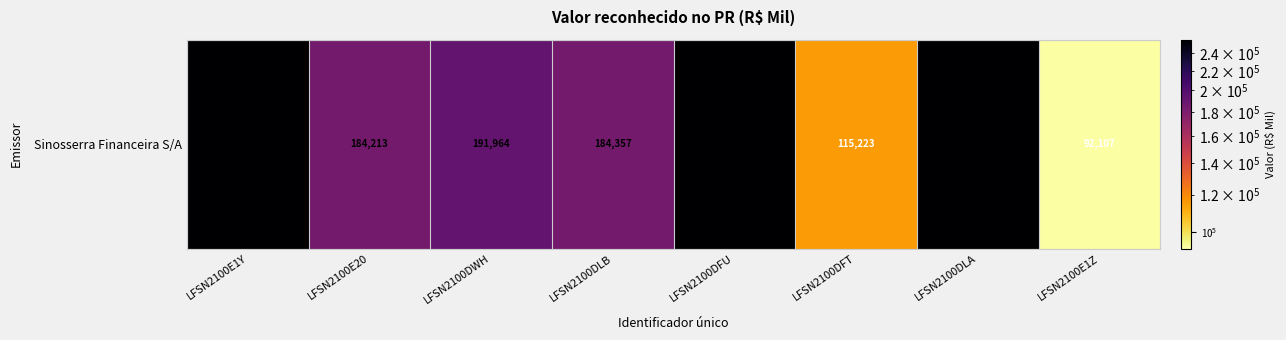

What is the difference between the second highest and second lowest values?

140731.5